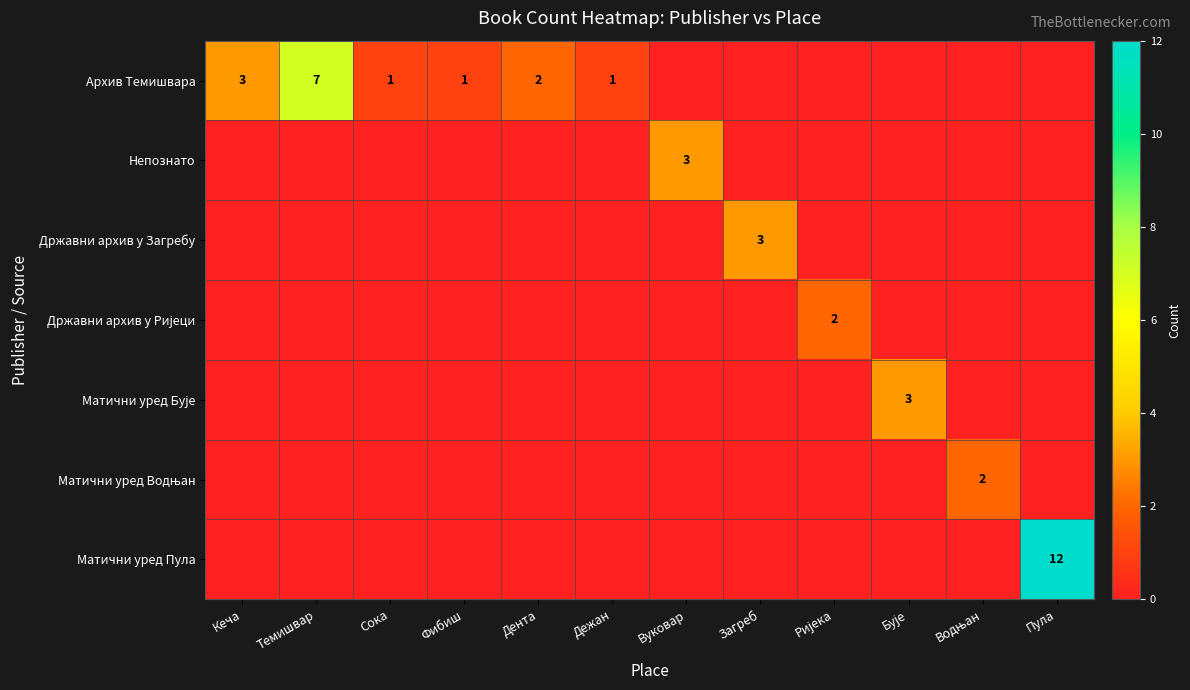

Which has a higher value, Бује or Кеча?

Кеча